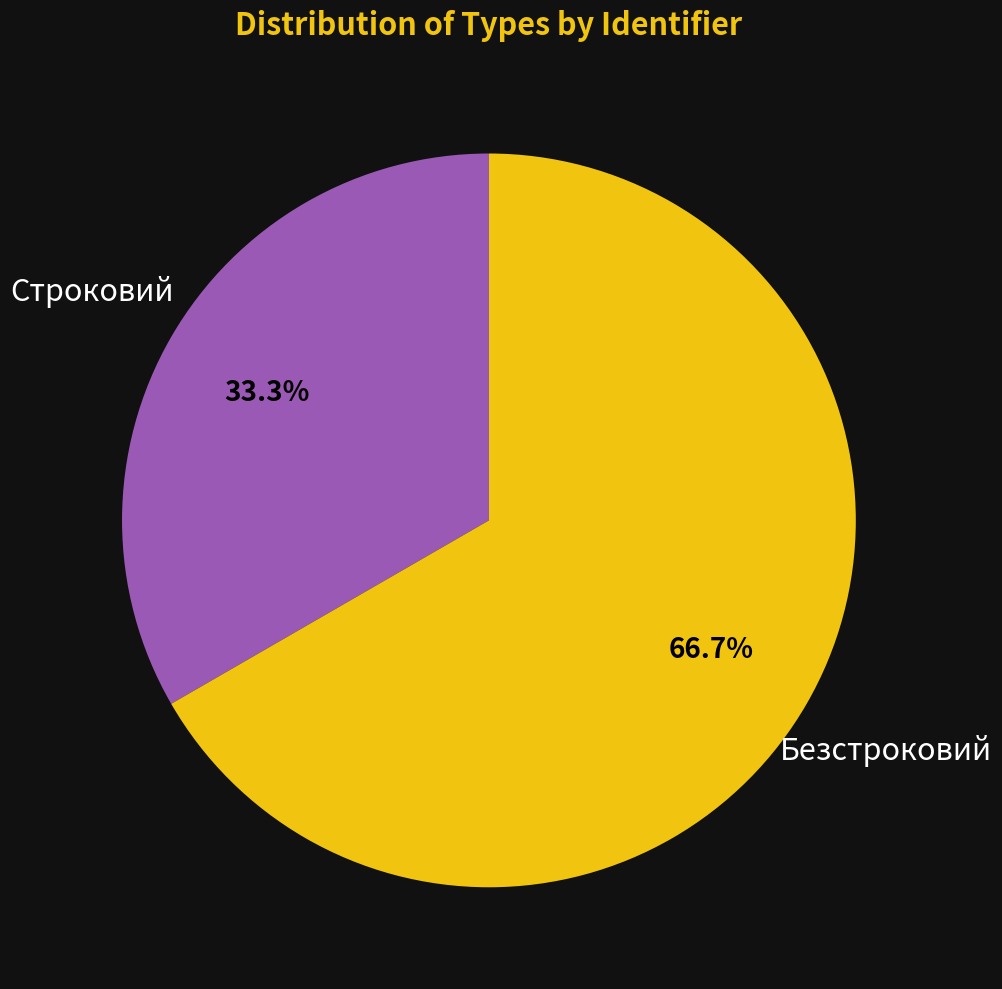

What is the total percentage of Строковий and Безстроковий?

100.0%